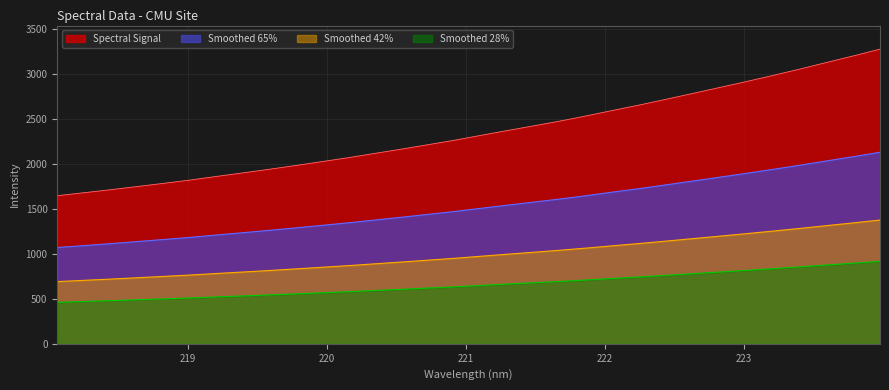

At which label is the value closest to 2461?

221.6902